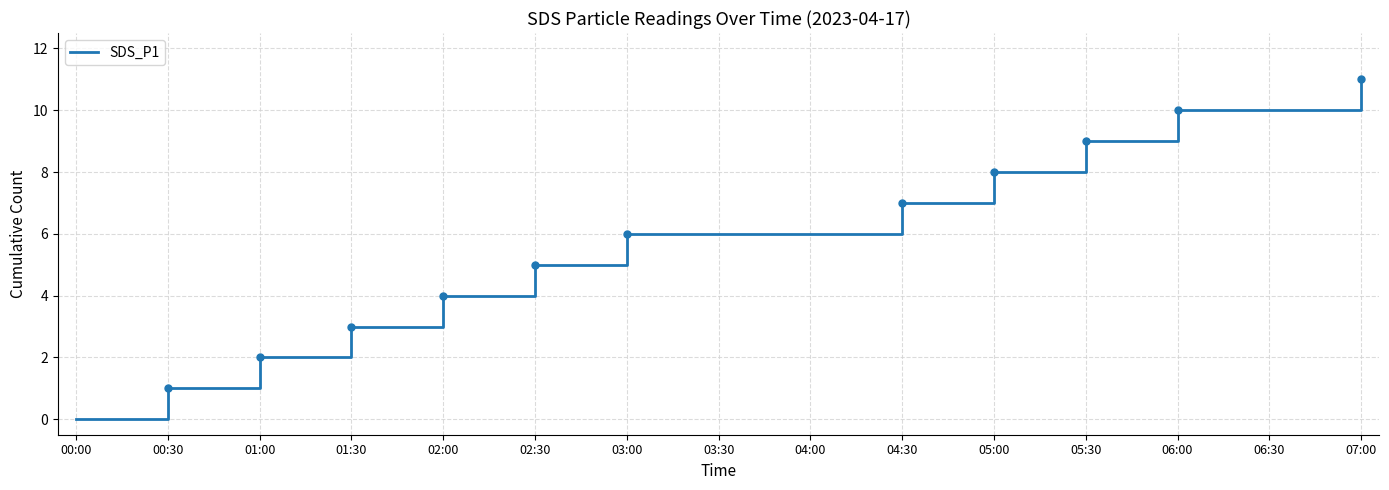

What position from the left is 03:30?

8